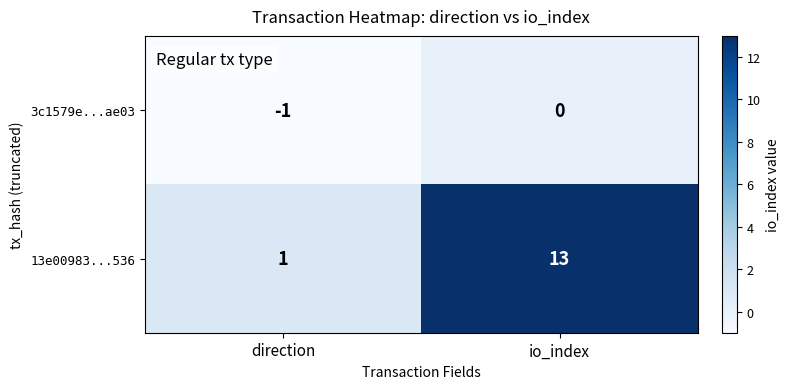

How many series are shown in this chart?

2